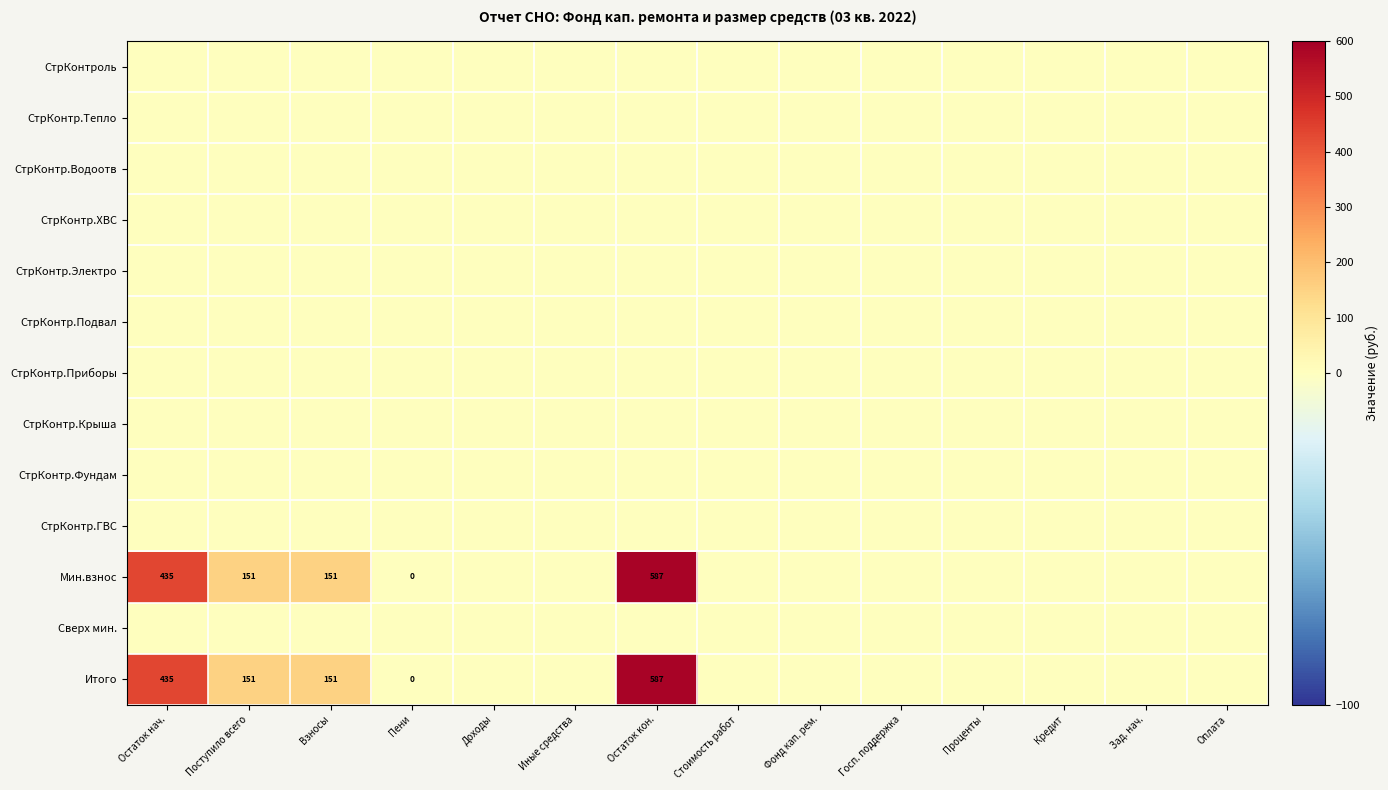

True or false: Мин.взнос has a value of 0.0 at Зад. нач..

True